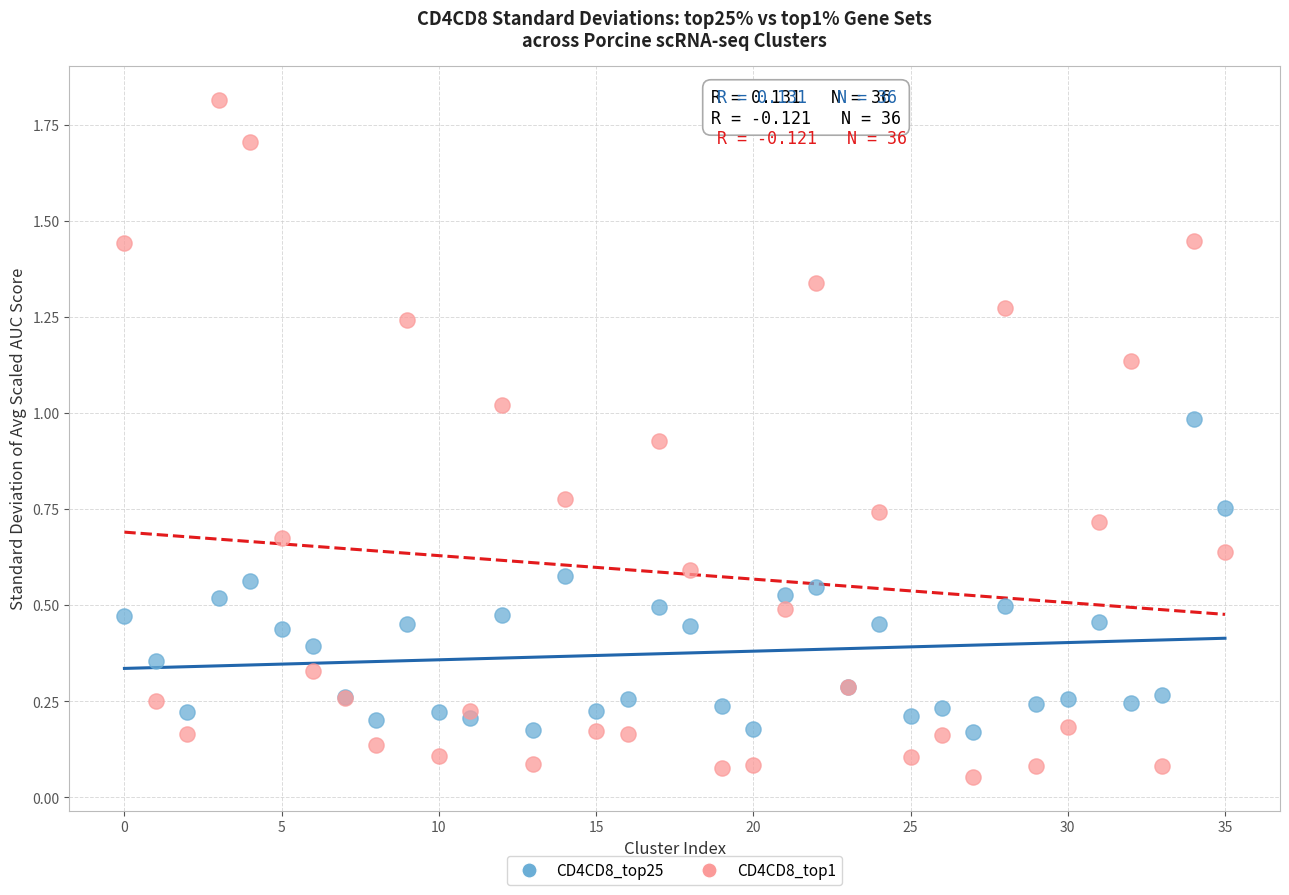

Which series has the widest spread of Y values?

CD4CD8_top1